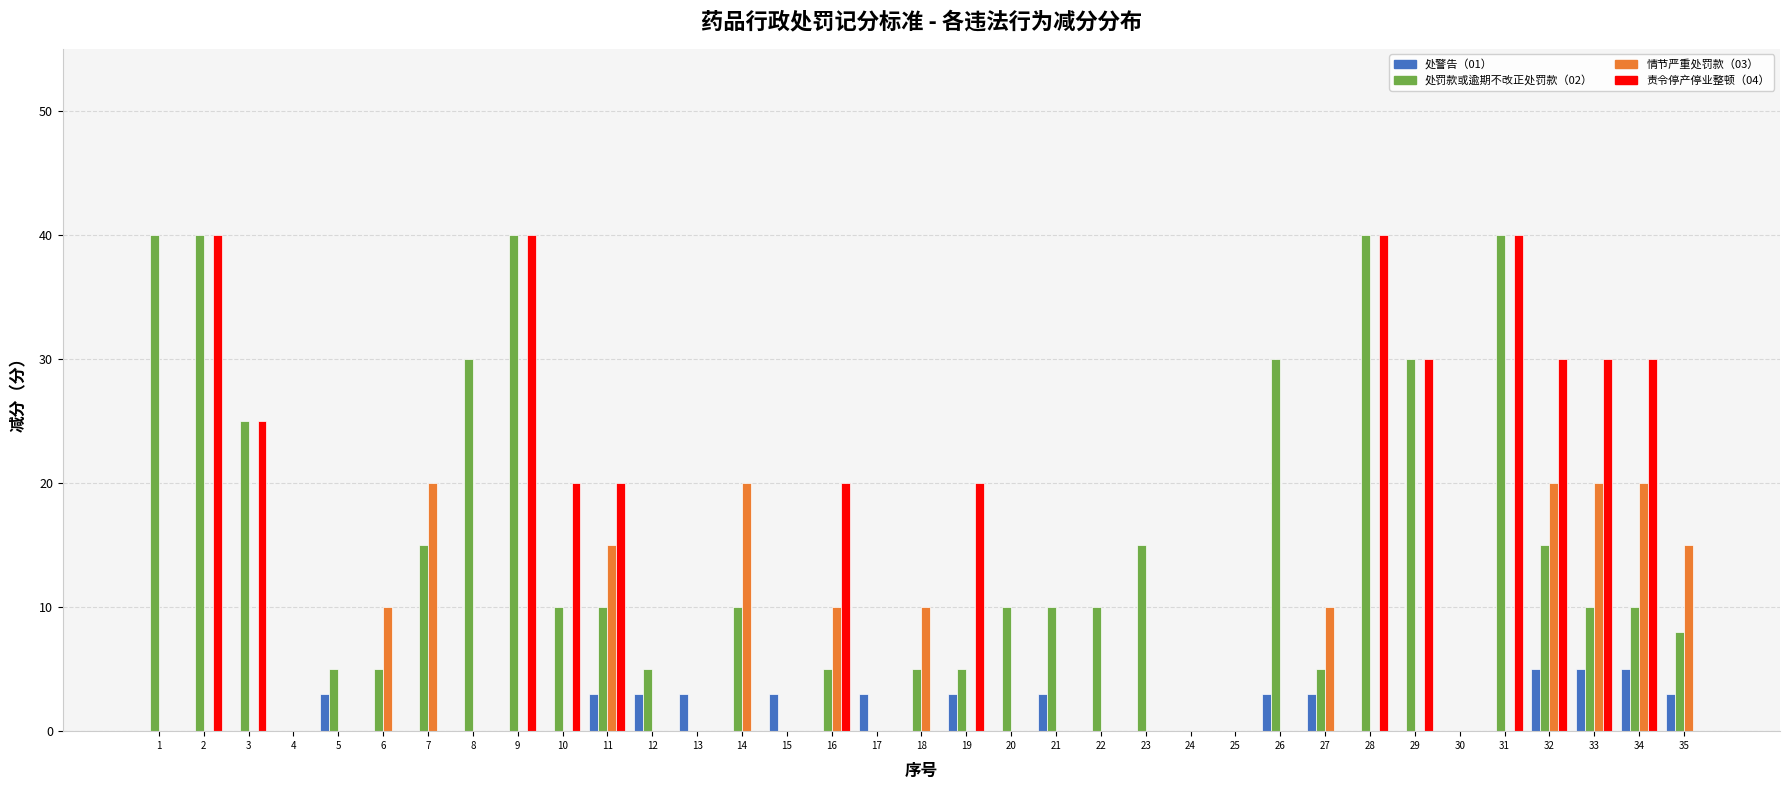

Which series has the largest total across all categories?

处罚款或逾期不改正处罚款（02）